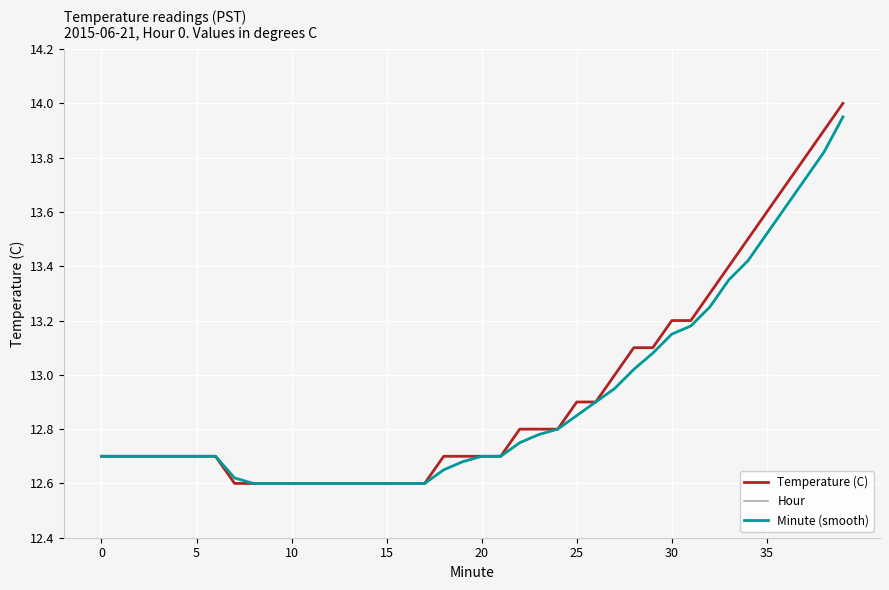

What is the minimum value for Temperature (C)?

12.6